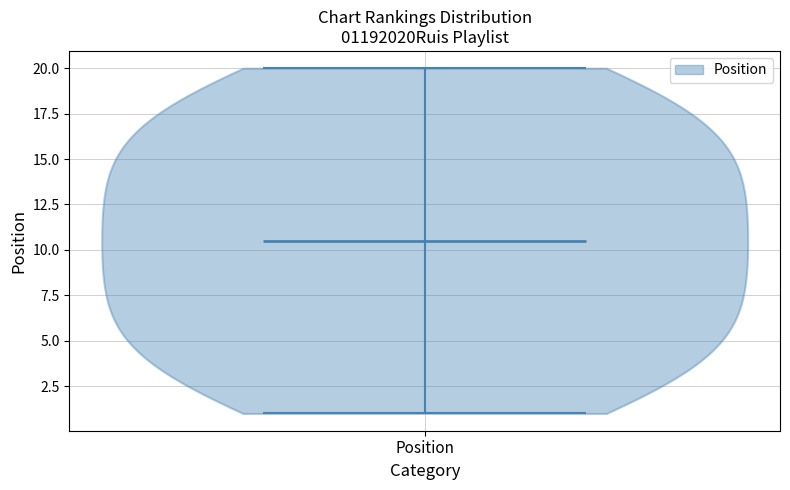

Read this violin plot against the y-axis: where its median line is, and the lowest and highest points the violin reaches. The values are not printed on the chart, so give them approximately, as read against the axis.

median line 10.5, lowest point 1.0, highest point 20.0